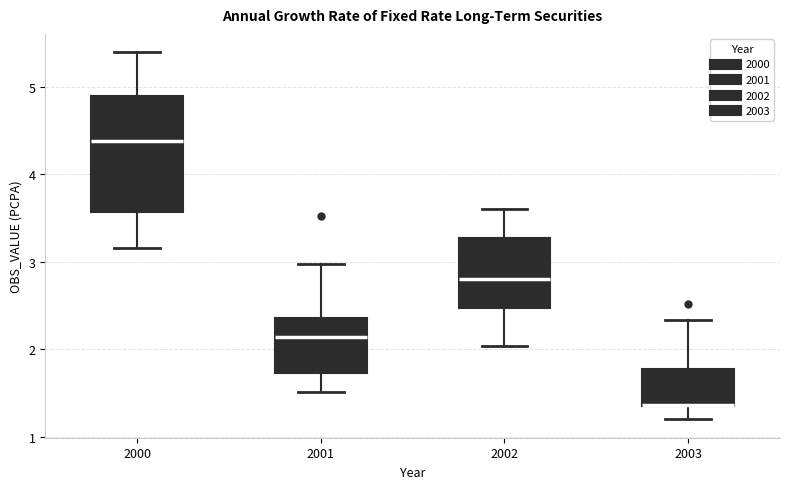

Reading left to right, transcribe this box plot: for each box, give where its median line is, the range the box spans, and where its two whiskers end, as read against the y-axis. The values are not printed on the chart, so give them approximately, as read against the axis.

2000: median 4.4, box 3.6 to 4.9, whiskers 3.2 to 5.4
2001: median 2.1, box 1.7 to 2.4, whiskers 1.5 to 3.0
2002: median 2.8, box 2.5 to 3.3, whiskers 2.0 to 3.6
2003: median 1.4 (drawn on the box's lower edge), box 1.3 to 1.8, whiskers 1.2 to 2.3